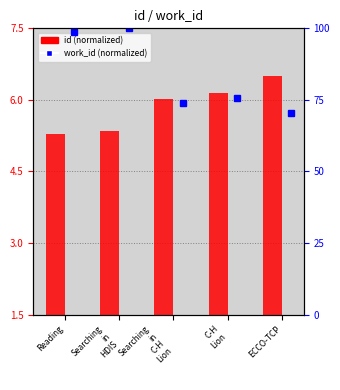

What is the sum of all work_id (normalized) values?

419.0